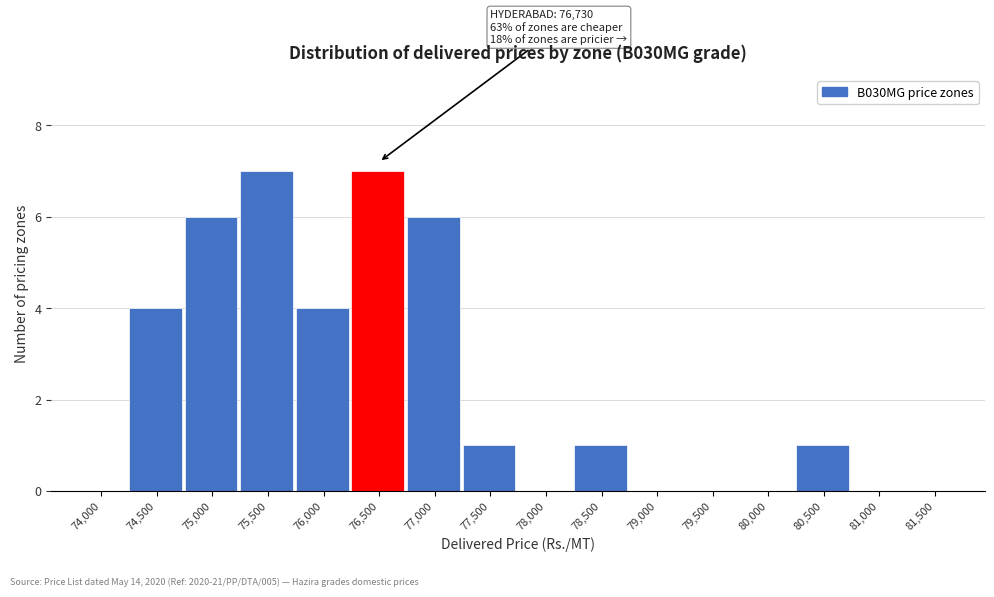

Reading left to right, list all the values displayed in this chart.

74,000=0	74,500=4	75,000=6	75,500=7	76,000=4	76,500=7	77,000=6	77,500=1	78,000=0	78,500=1	79,000=0	79,500=0	80,000=0	80,500=1	81,000=0	81,500=0